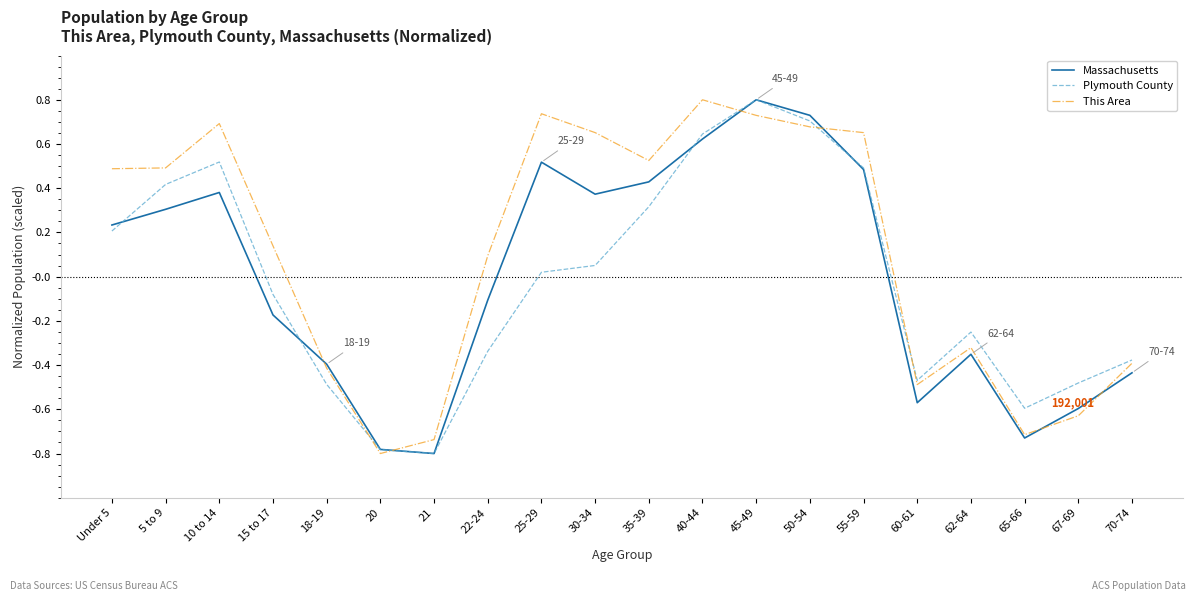

What is the minimum value for Plymouth County?

-0.8